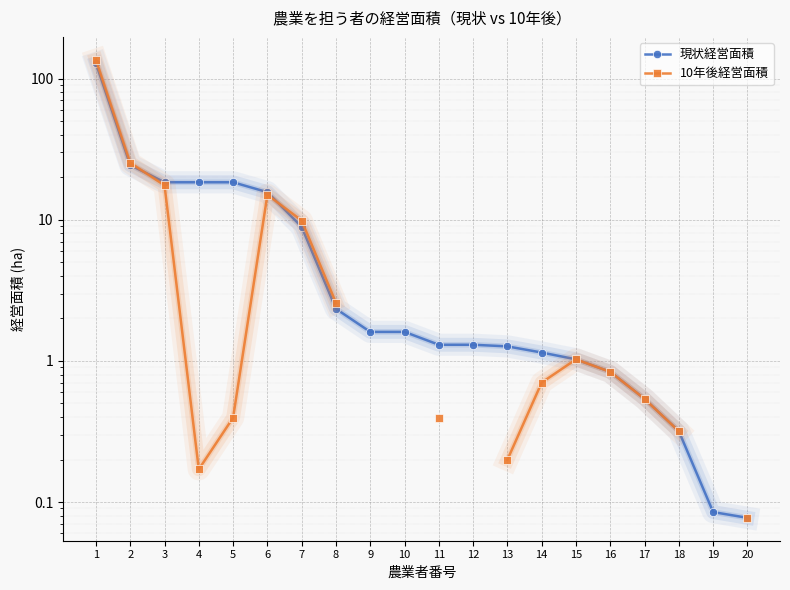

What is the total value across all series at 7?

18.8